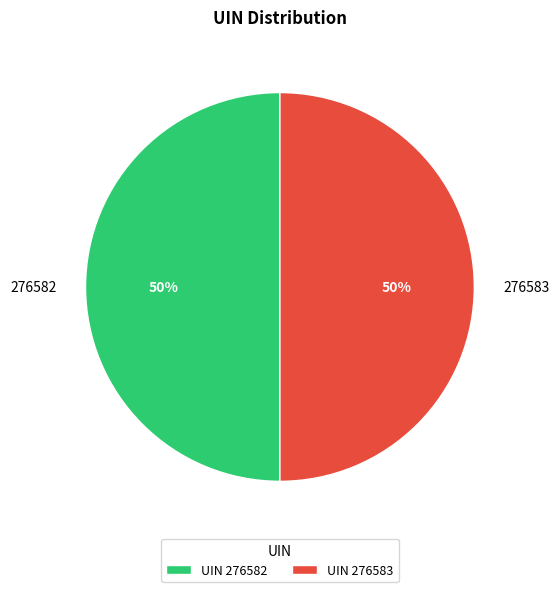

How many slices are in this pie chart?

2